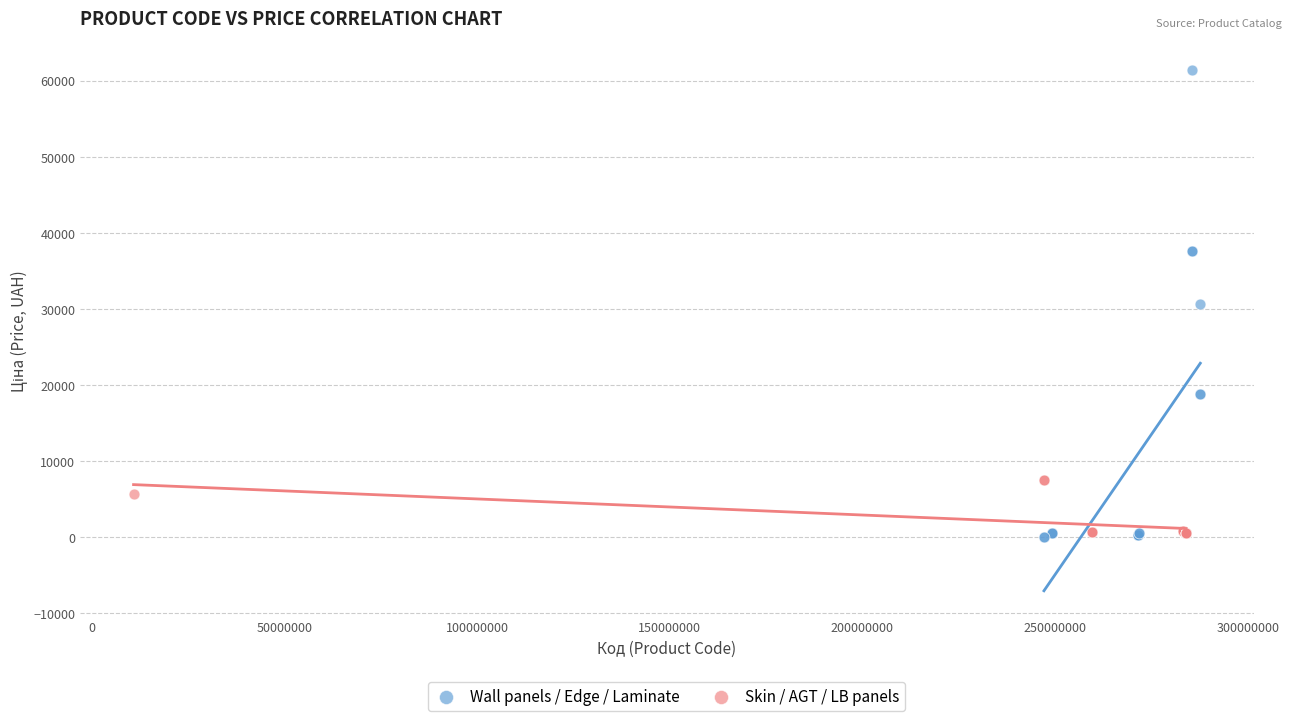

Which series contains the highest Y value?

Wall panels / Edge / Laminate